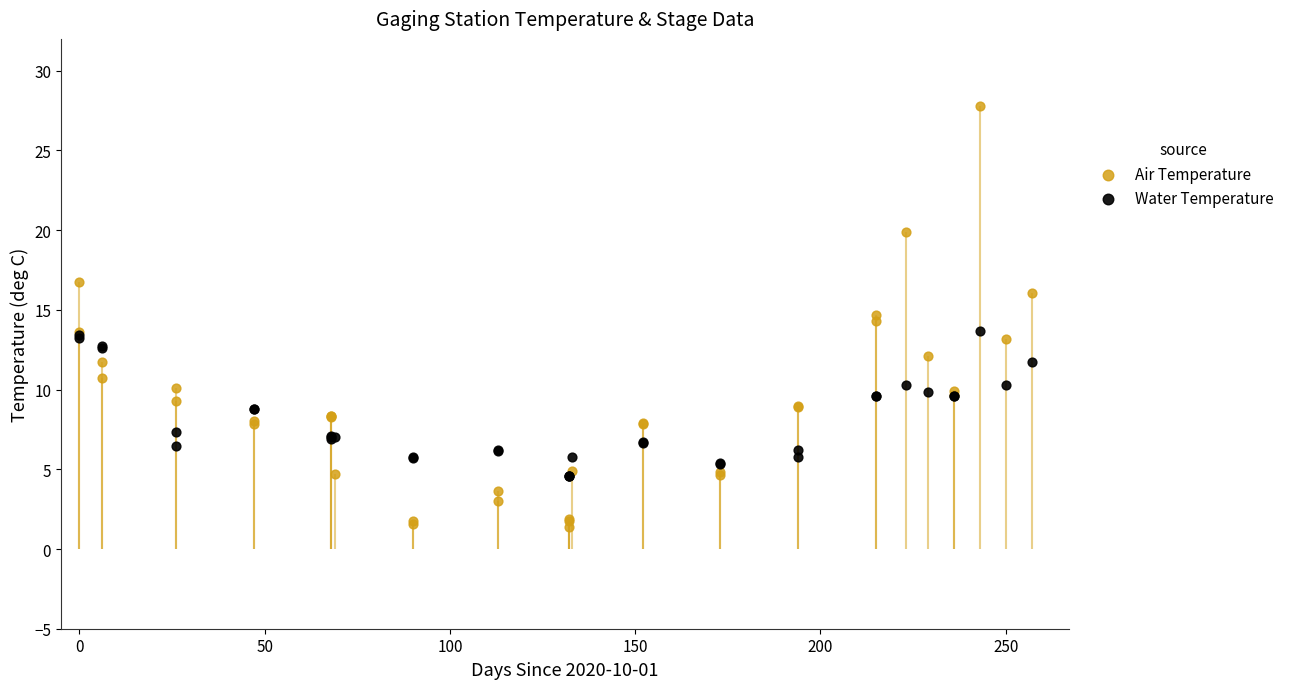

Which series contains the lowest Y value?

Air Temperature